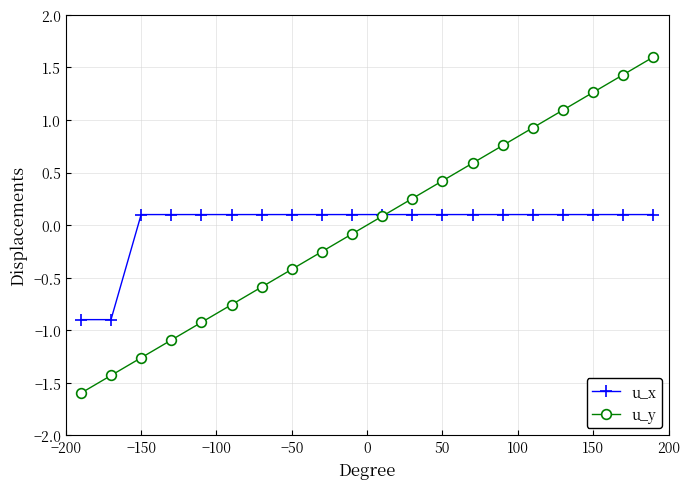

What is the minimum value for u_x?

-0.9